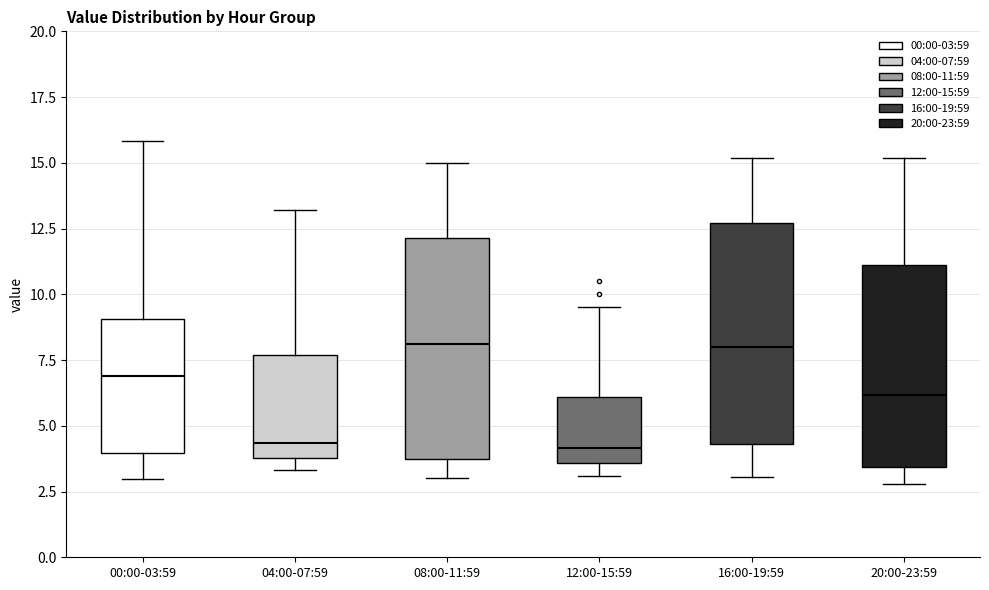

Reading left to right, read every box against the y-axis: the position of its median line, the range the box covers, and the ends of its whiskers. The values are not printed on the chart, so give them approximately, as read against the axis.

00:00-03:59: median 7.0, box 4.0 to 9.0, whiskers 3.0 to 16.0
04:00-07:59: median 4.5, box 4.0 to 7.5, whiskers 3.5 to 13.0
08:00-11:59: median 8.0, box 4.0 to 12.0, whiskers 3.0 to 15.0
12:00-15:59: median 4.0, box 3.5 to 6.0, whiskers 3.0 to 9.5
16:00-19:59: median 8.0, box 4.5 to 12.5, whiskers 3.0 to 15.0
20:00-23:59: median 6.0, box 3.5 to 11.0, whiskers 3.0 to 15.0